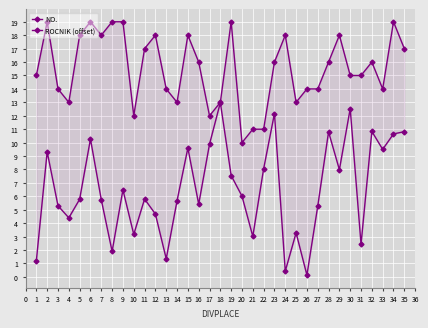

How many interior local valleys does the NO. series have?

11